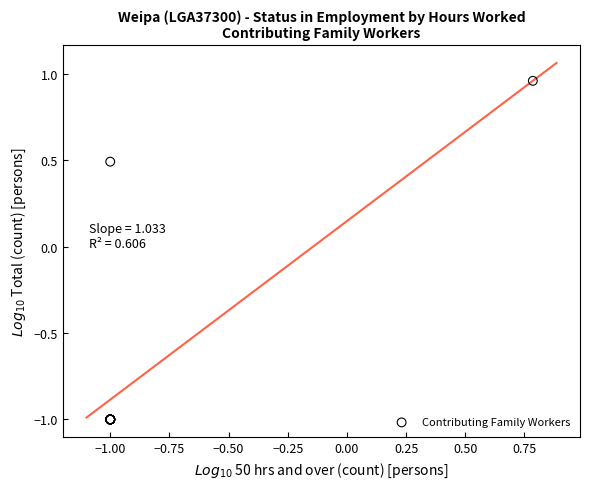

What Y value in the scatter plot is closest to 0?

0.5